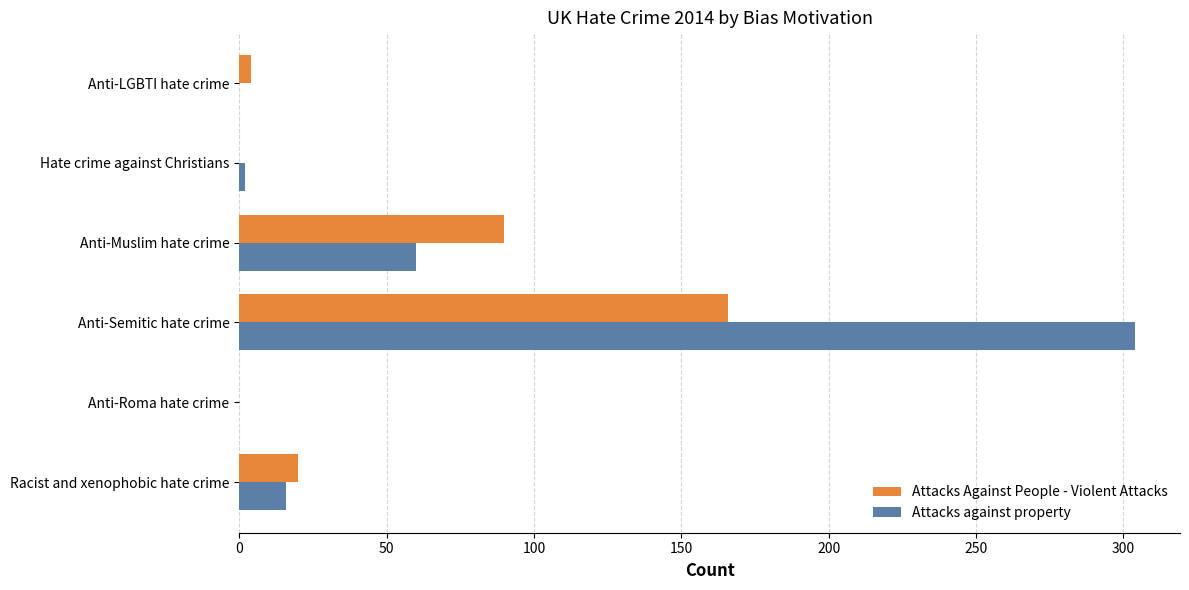

The Attacks Against People - Violent Attacks series shows 90 at Anti-Muslim hate crime. True or false?

True